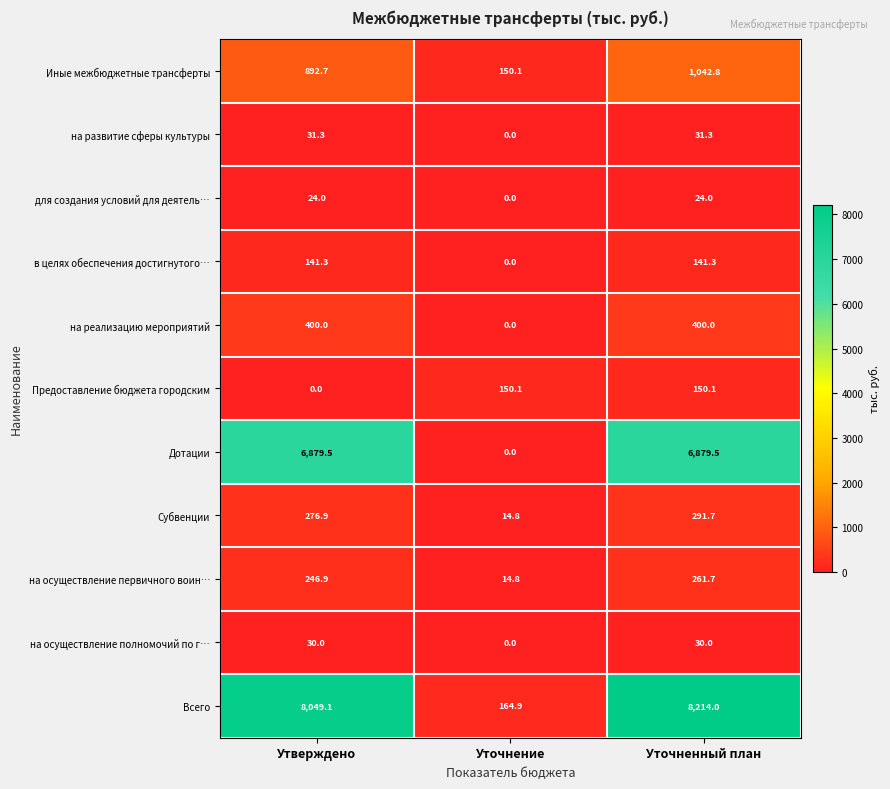

List the series in order of their peak value, lowest first.

для создания условий для деятель…, на осуществление полномочий по г…, на развитие сферы культуры, в целях обеспечения достигнутого…, Предоставление бюджета городским, на осуществление первичного воин…, Субвенции, на реализацию мероприятий, Иные межбюджетные трансферты, Дотации, Всего